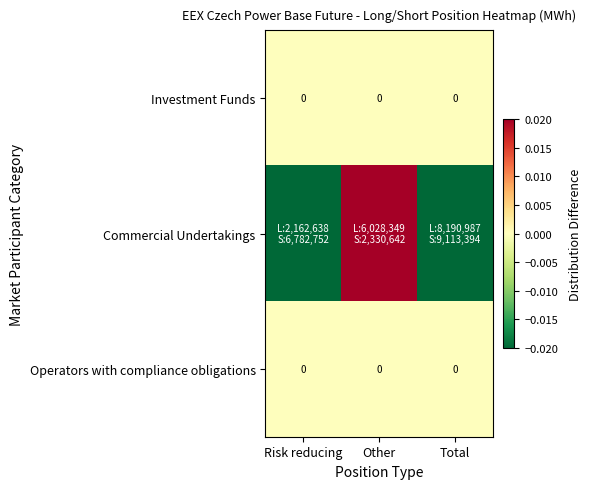

The Operators with compliance obligations series shows 0.0 at Other. True or false?

True